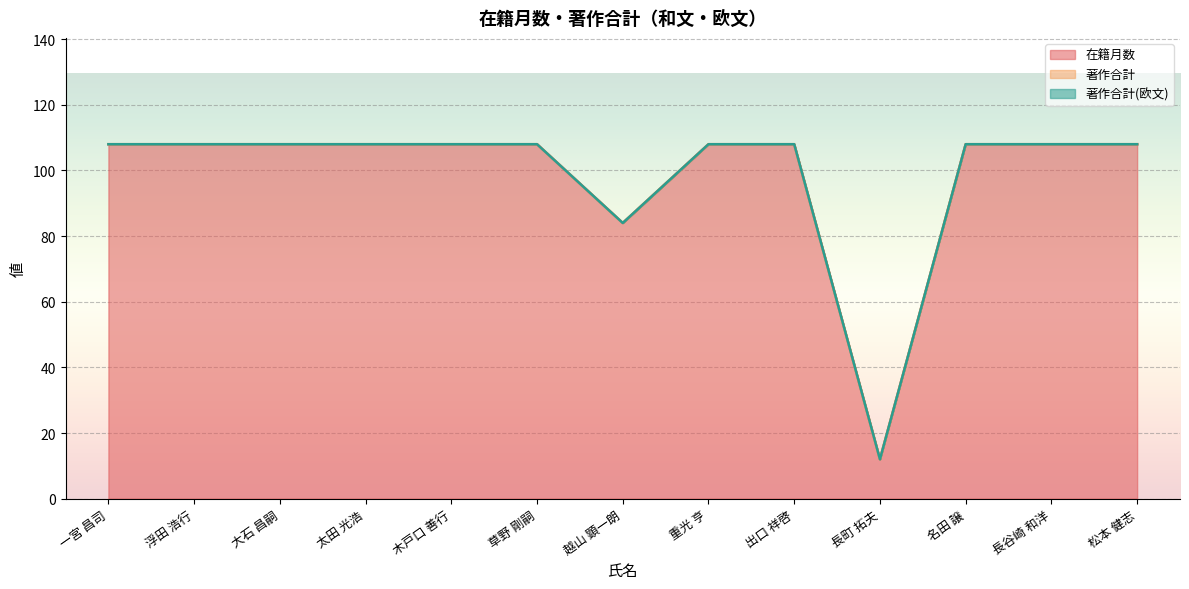

At 浮田 浩行, list the series in order from largest to smallest.

在籍月数, 著作合計, 著作合計(欧文)